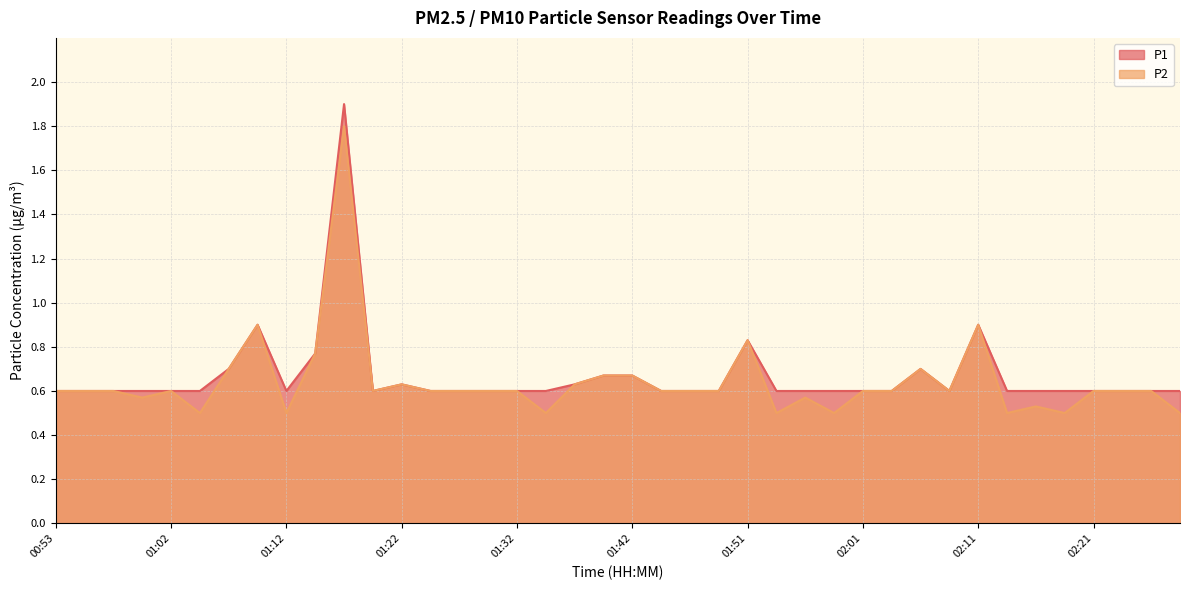

What is the label of the 14th point from the right?

01:56